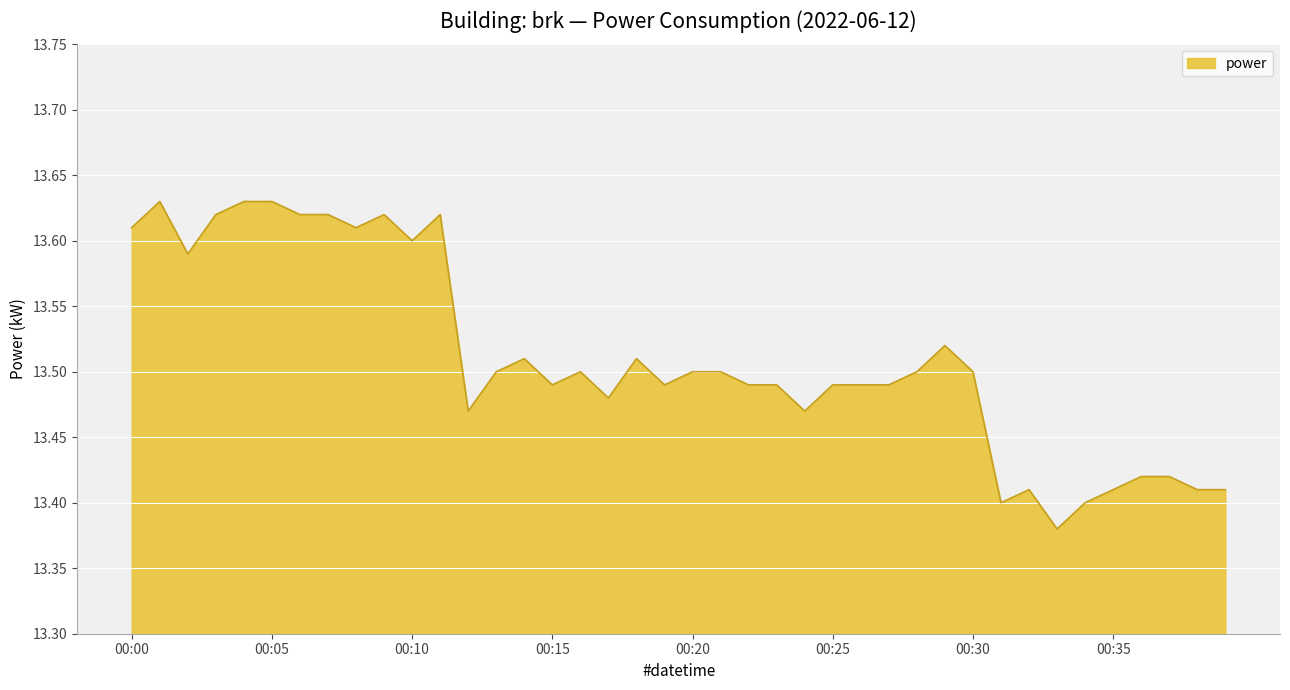

What is the ratio of the value at 00:30 to the value at 00:35?

1.0